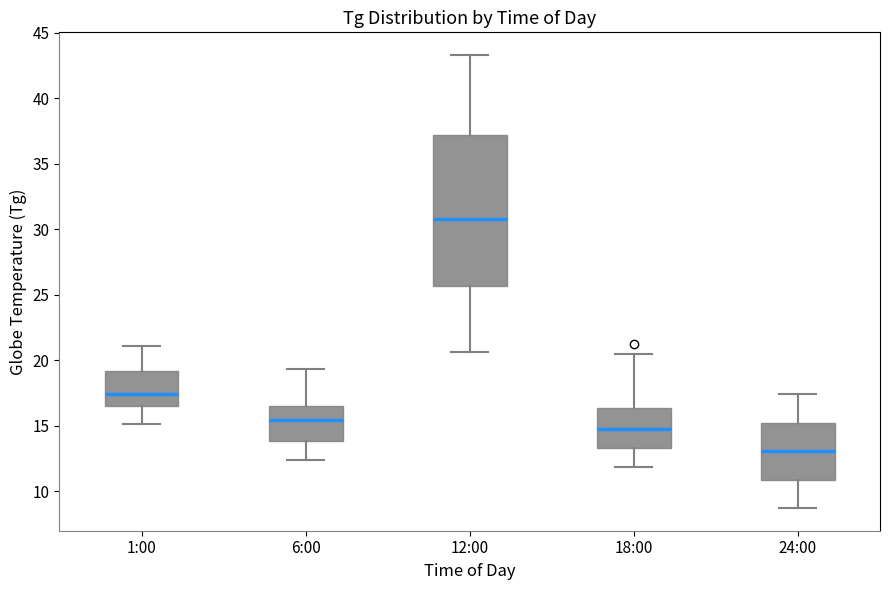

Which box has the highest median line?

12:00